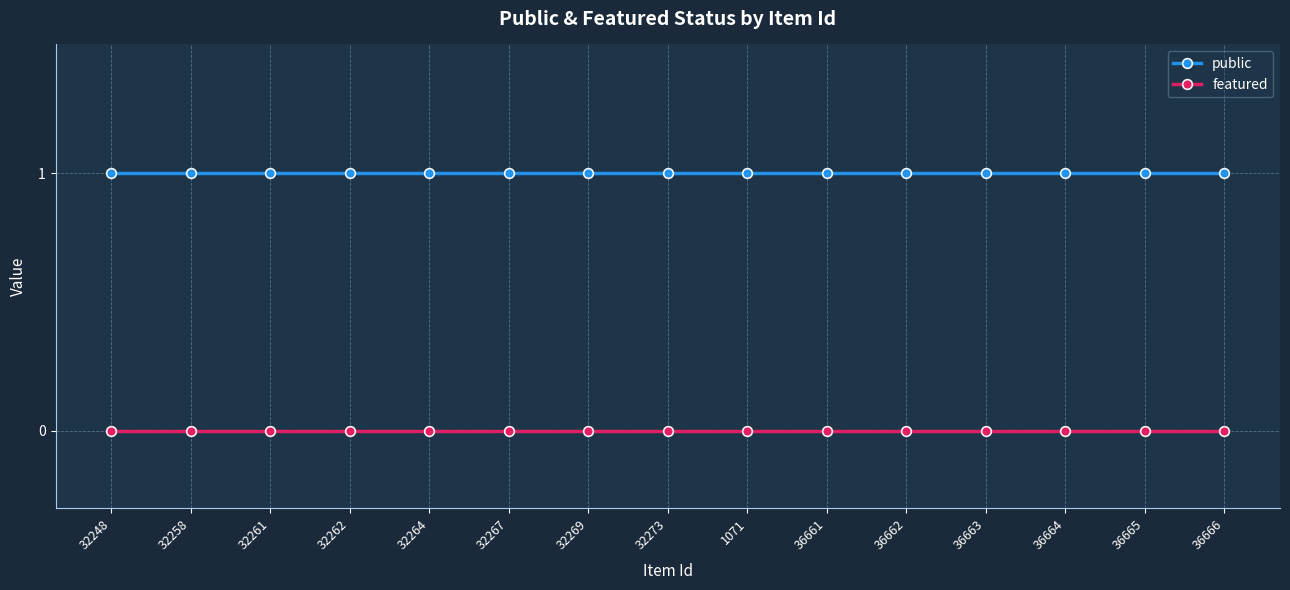

Which series has the largest total across all categories?

public